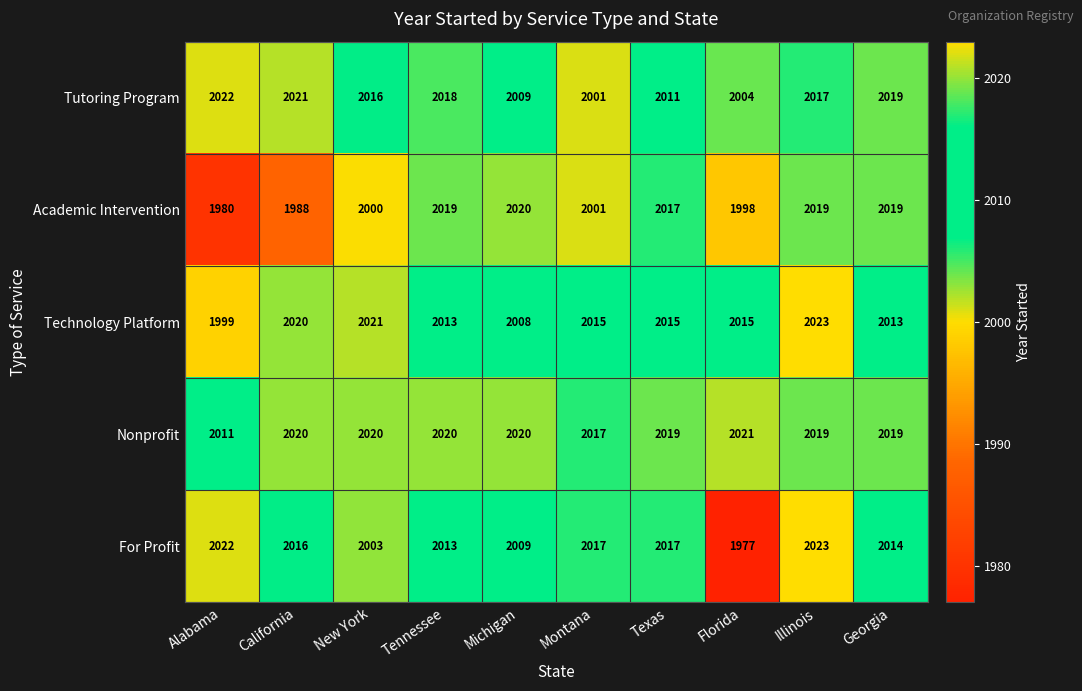

Which series changed the most between Alabama and Illinois?

Academic Intervention